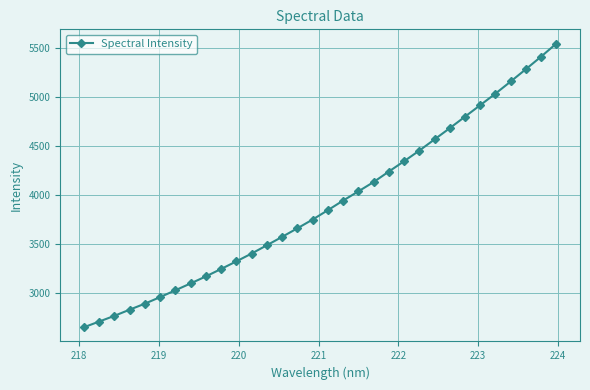

What is the greatest value displayed?

5543.5